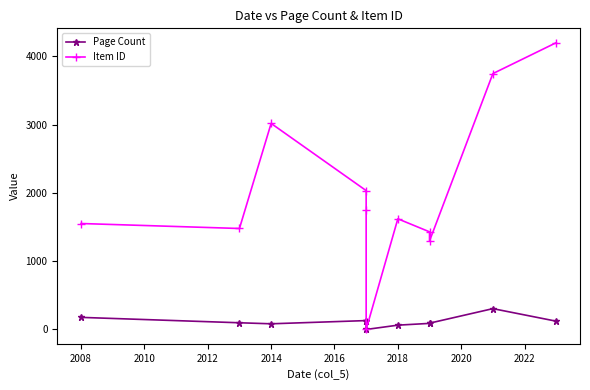

Does the chart display data point markers on the line(s)?

Yes